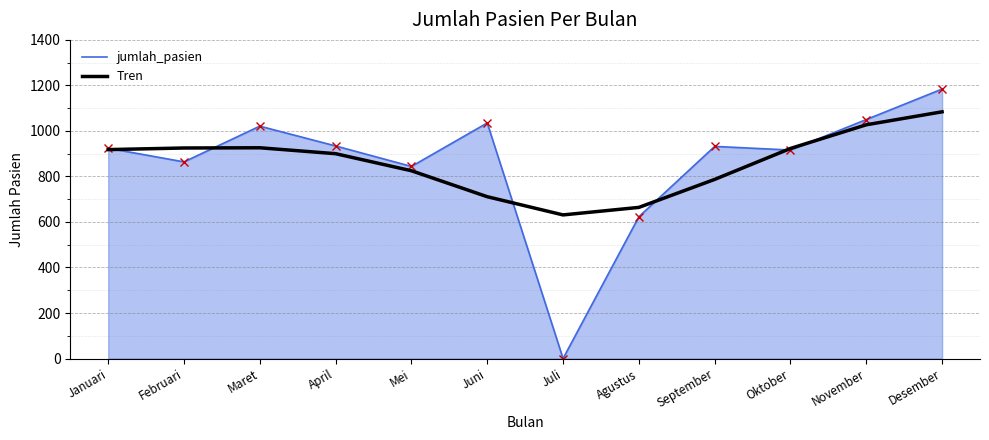

At how many categories does at least one series exceed 315?

12